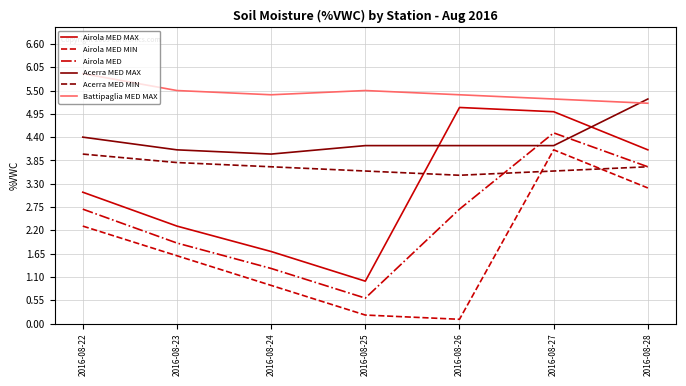

True or false: Acerra MED MIN and Acerra MED MAX intersect in this chart.

False